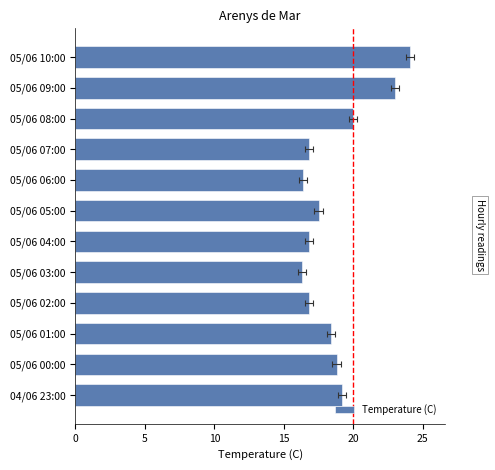

Reading left to right, extract all data points from this chart.

24.1	23.0	20.0	16.8	16.4	17.5	16.8	16.3	16.8	18.4	18.8	19.2